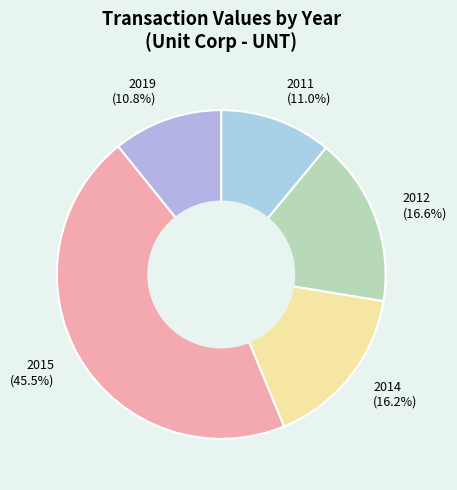

What is the largest slice in the pie chart?

2015 (45.5%)